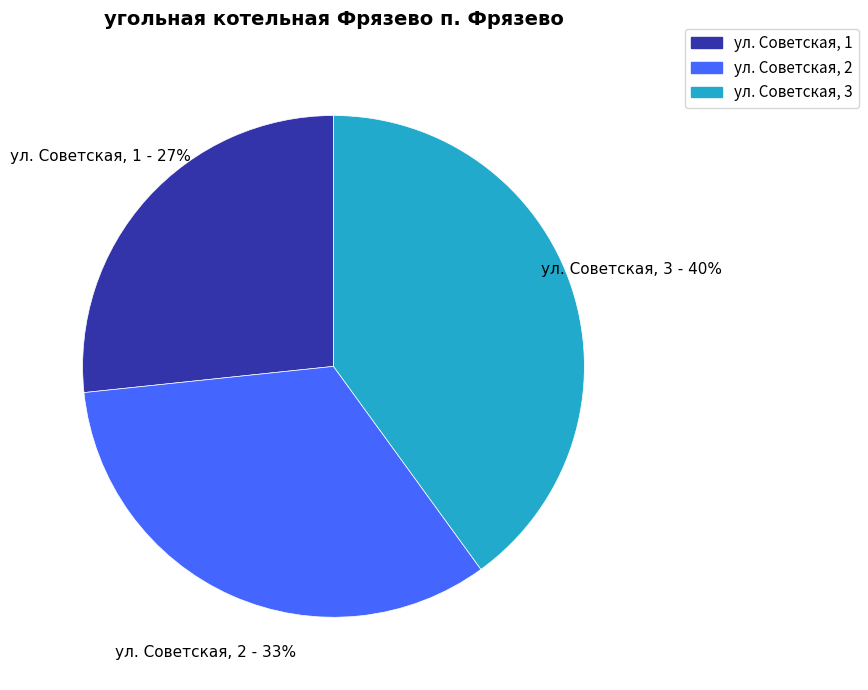

To the nearest percent, what percentage of the pie is ул. Советская, 2?

33%